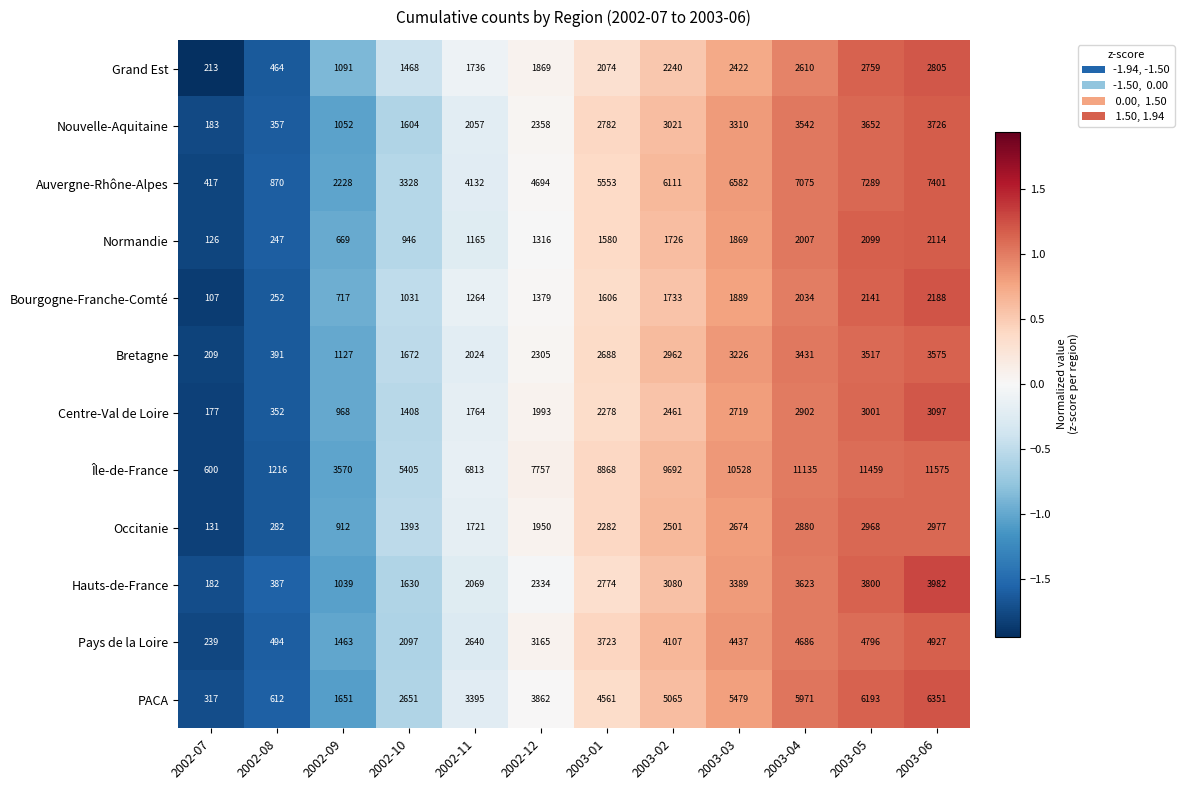

How many data points does each series have?

12